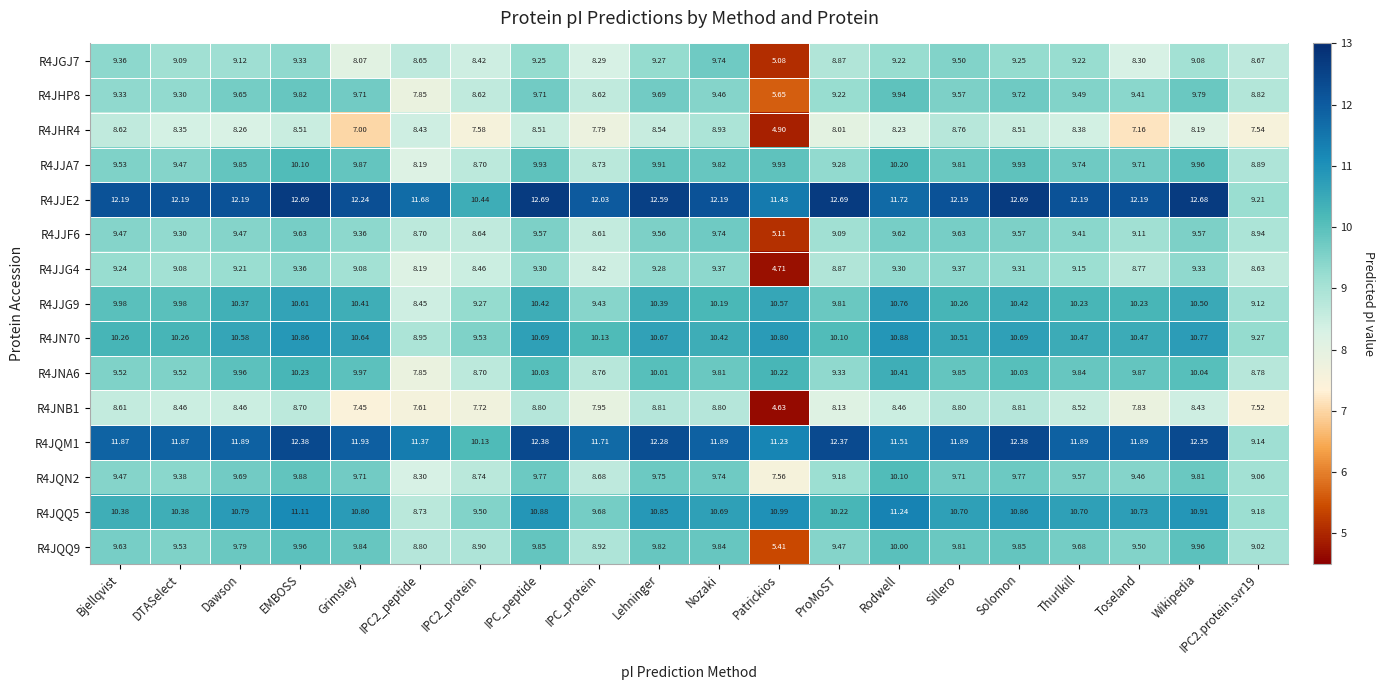

At which category is the sum across all series the highest?

EMBOSS